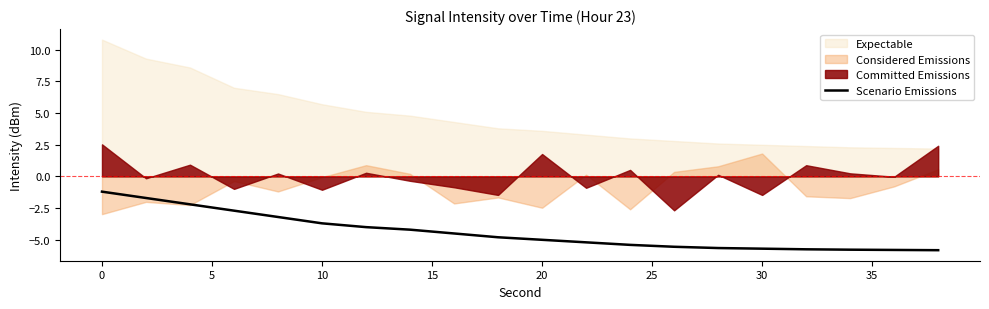

How many data points are above -4?

6